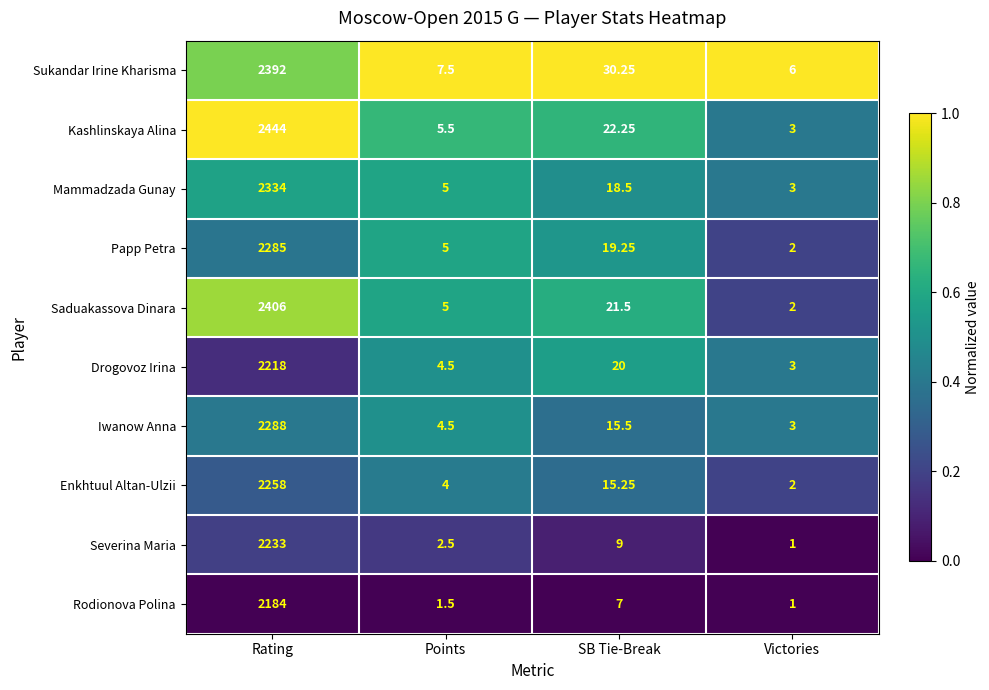

At which label does Mammadzada Gunay first exceed 18?

Rating